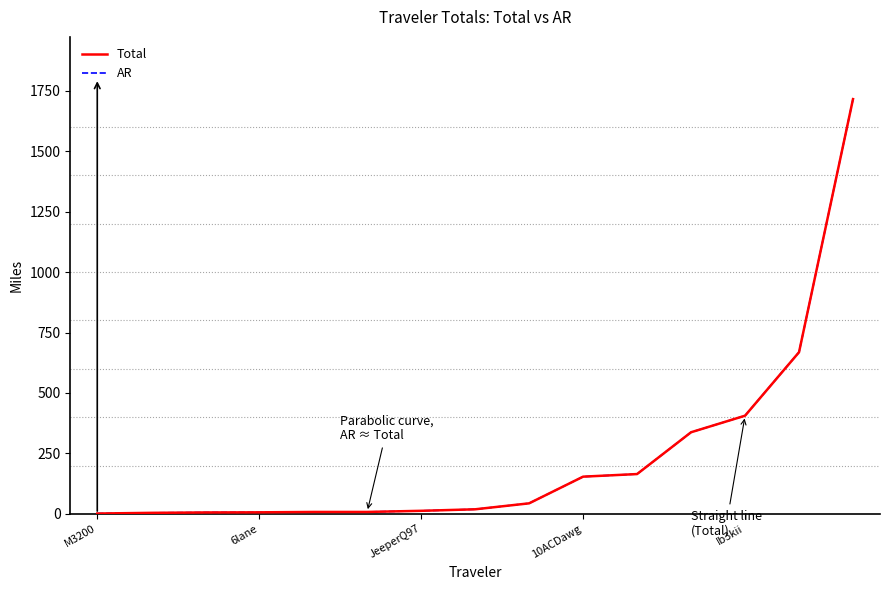

Does the chart display data point markers on the line(s)?

No